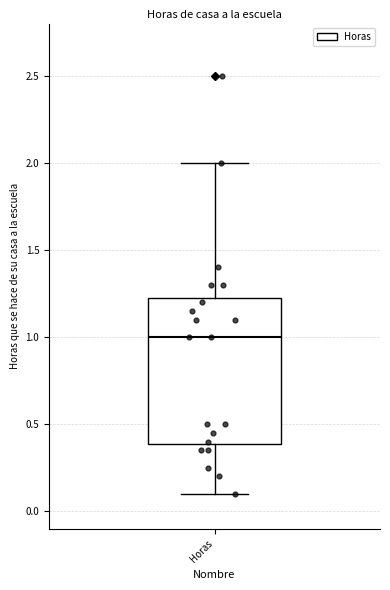

Read this box plot against the y-axis: the position of the median line, the range covered by the box, and the ends of both whiskers. The values are not printed on the chart, so give them approximately, as read against the axis.

median 1.00, box 0.40 to 1.25, whiskers 0.10 to 2.00